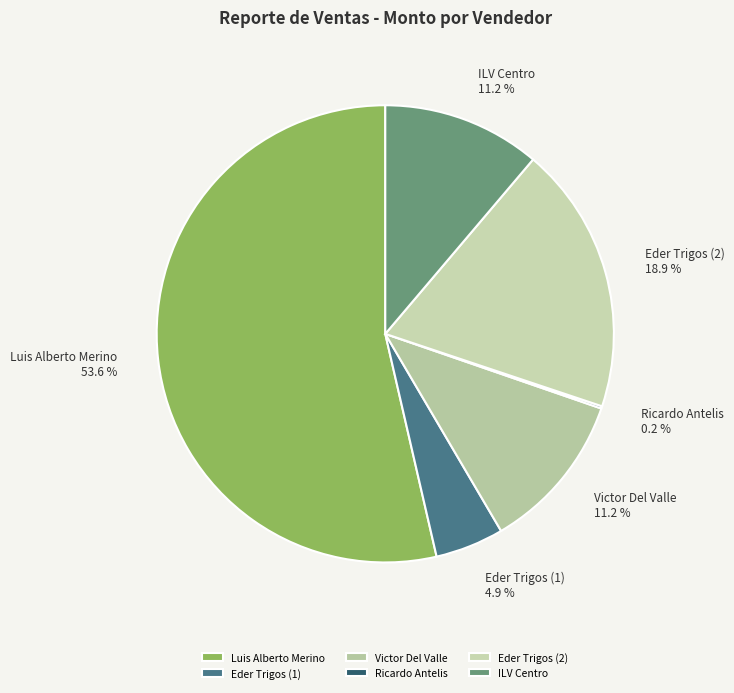

Which slice is the largest?

Luis Alberto Merino